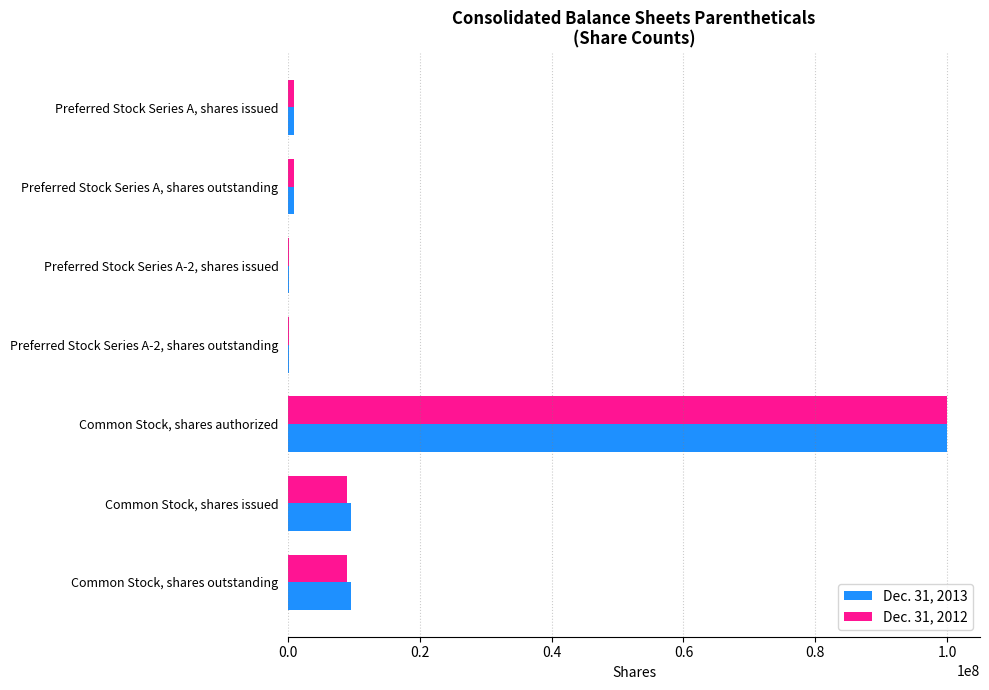

Is it true that Dec. 31, 2013 equals 63554283 at Common Stock, shares authorized?

False